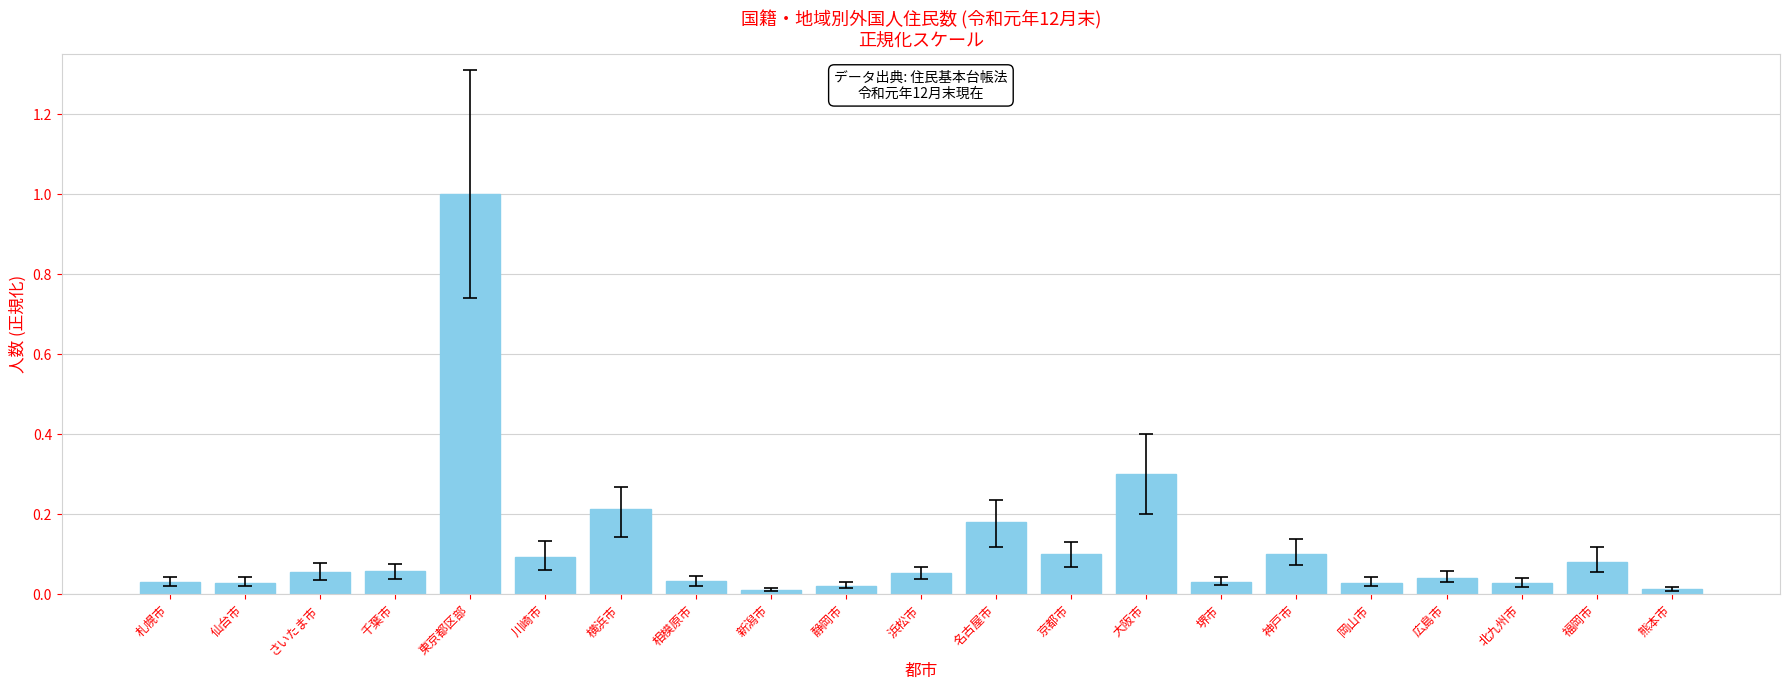

What is the greatest value displayed?

1.0